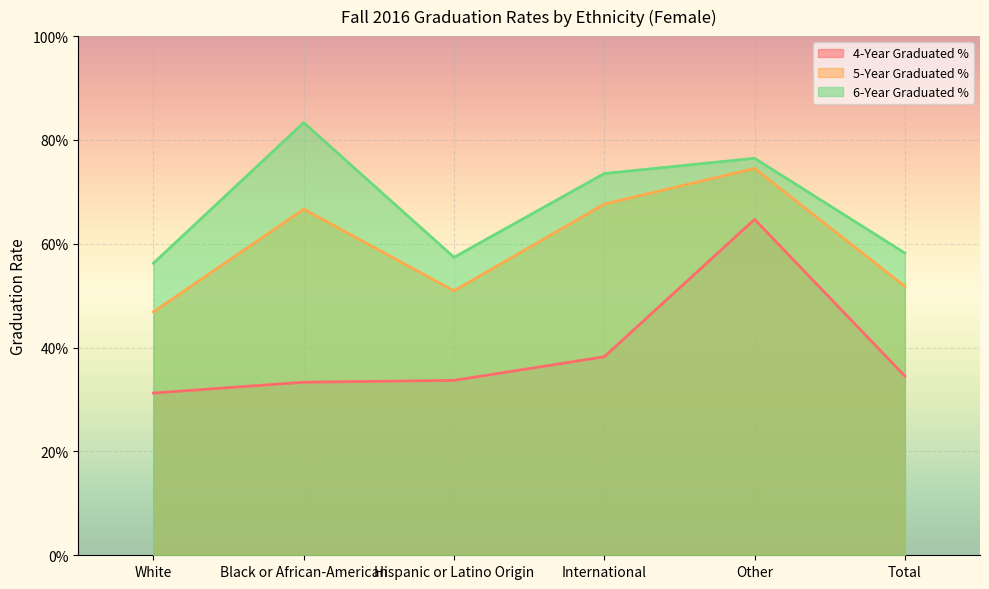

True or false: 4-Year Graduated % and 6-Year Graduated % cross at least once.

False